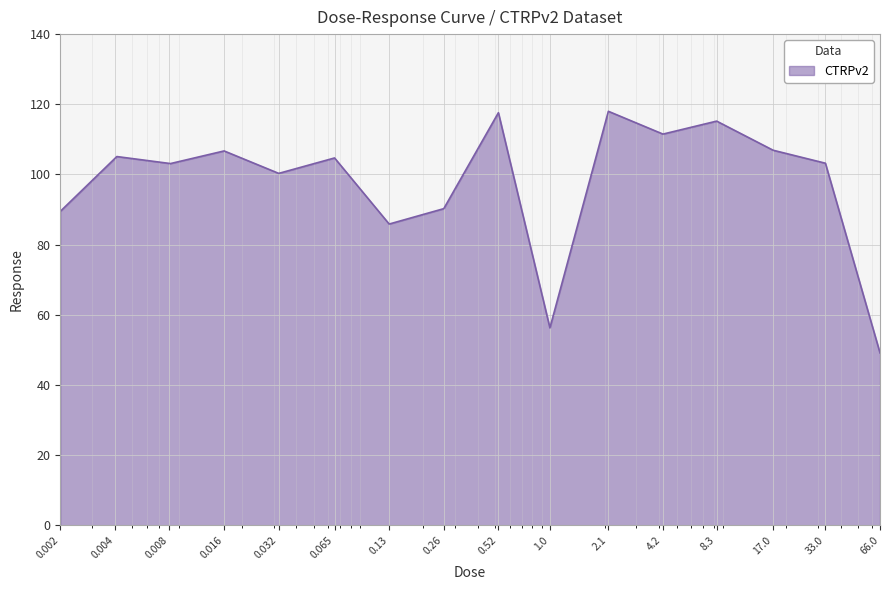

What is the greatest value displayed?

118.0